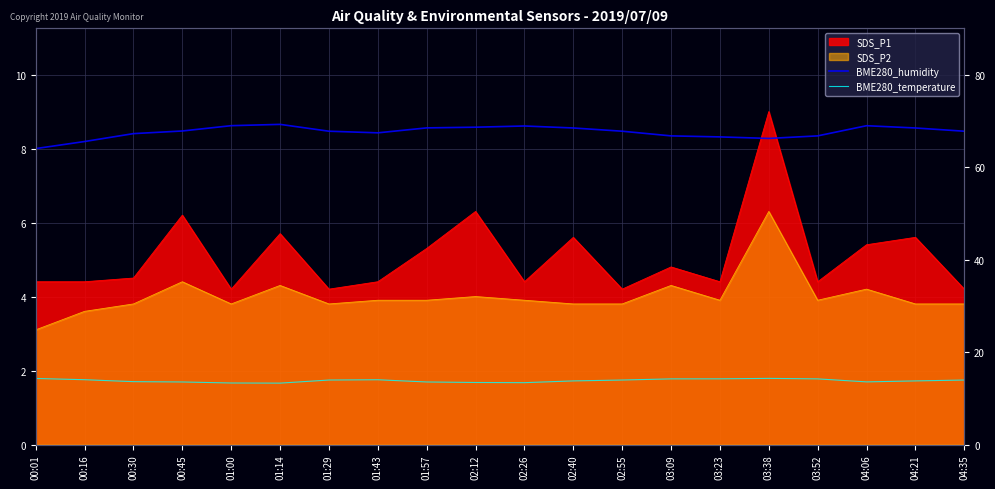

True or false: BME280_temperature and BME280_humidity cross at least once.

False